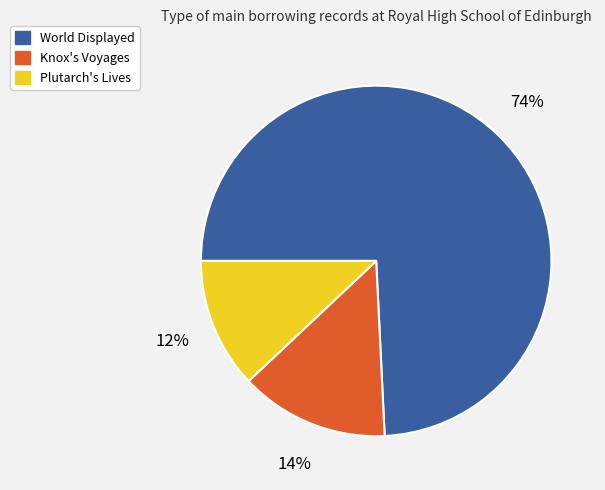

To the nearest percent, what percentage of the pie is World Displayed?

74%